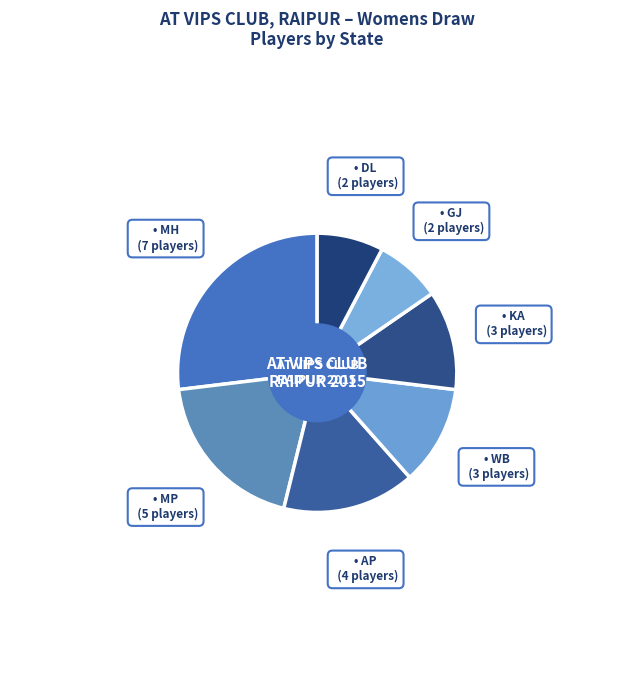

How many slices are in this pie chart?

7